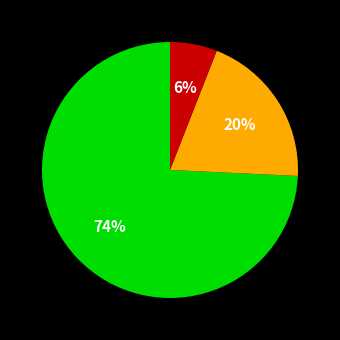

Is there a majority slice in this chart?

Yes